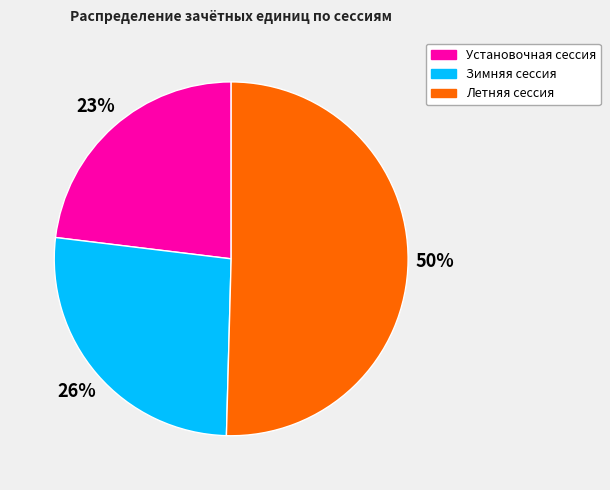

The Установочная сессия slice represents 23% of the pie. True or false?

True